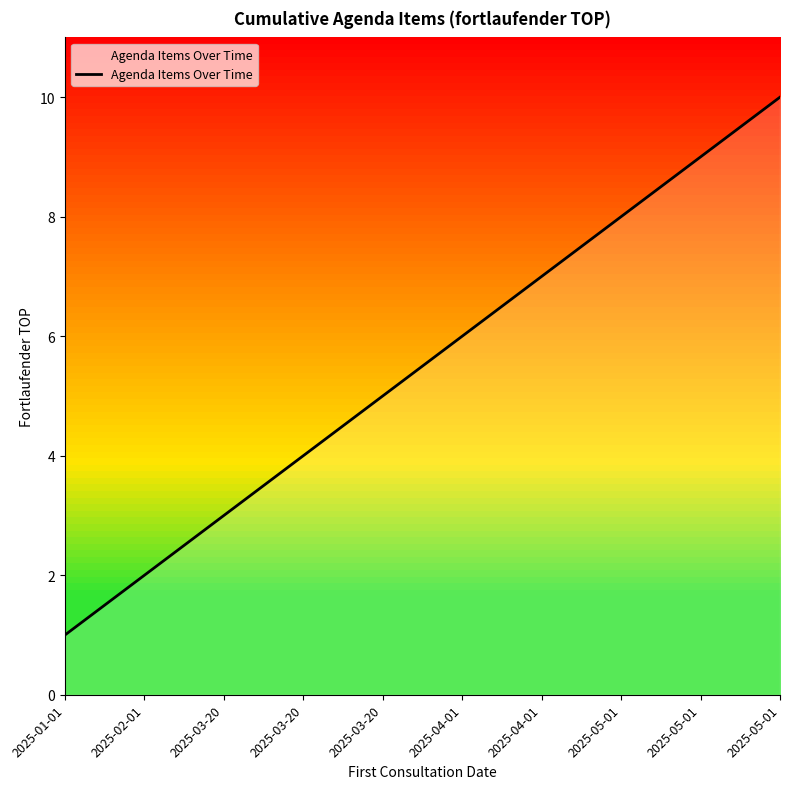

At which category does the chart reach its peak across all series?

2025-05-01